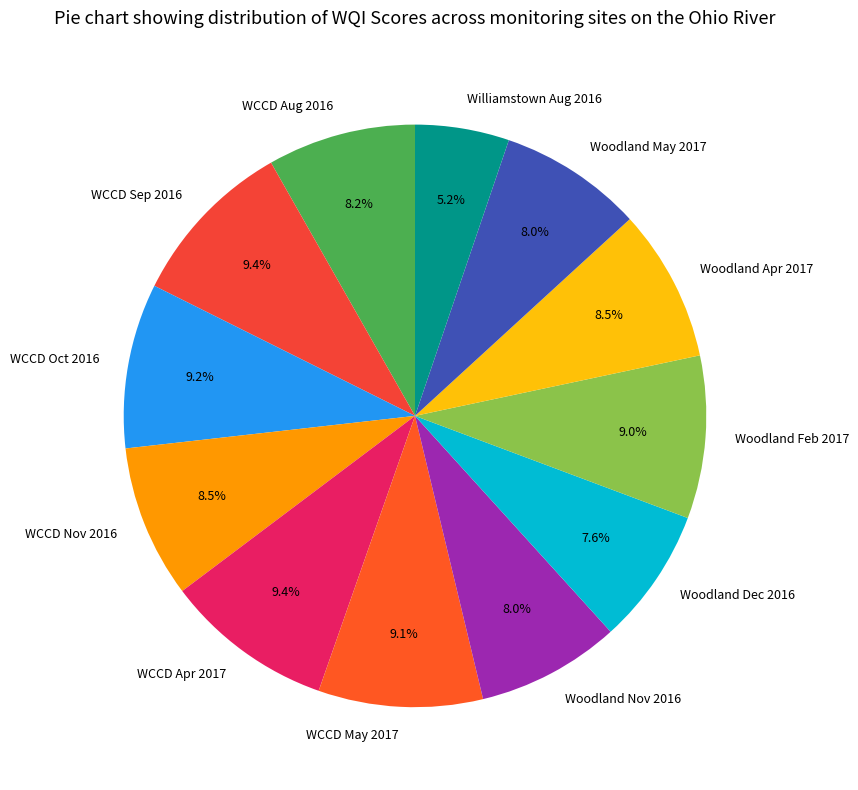

What portion of the pie excludes Woodland Feb 2017?

91.0%